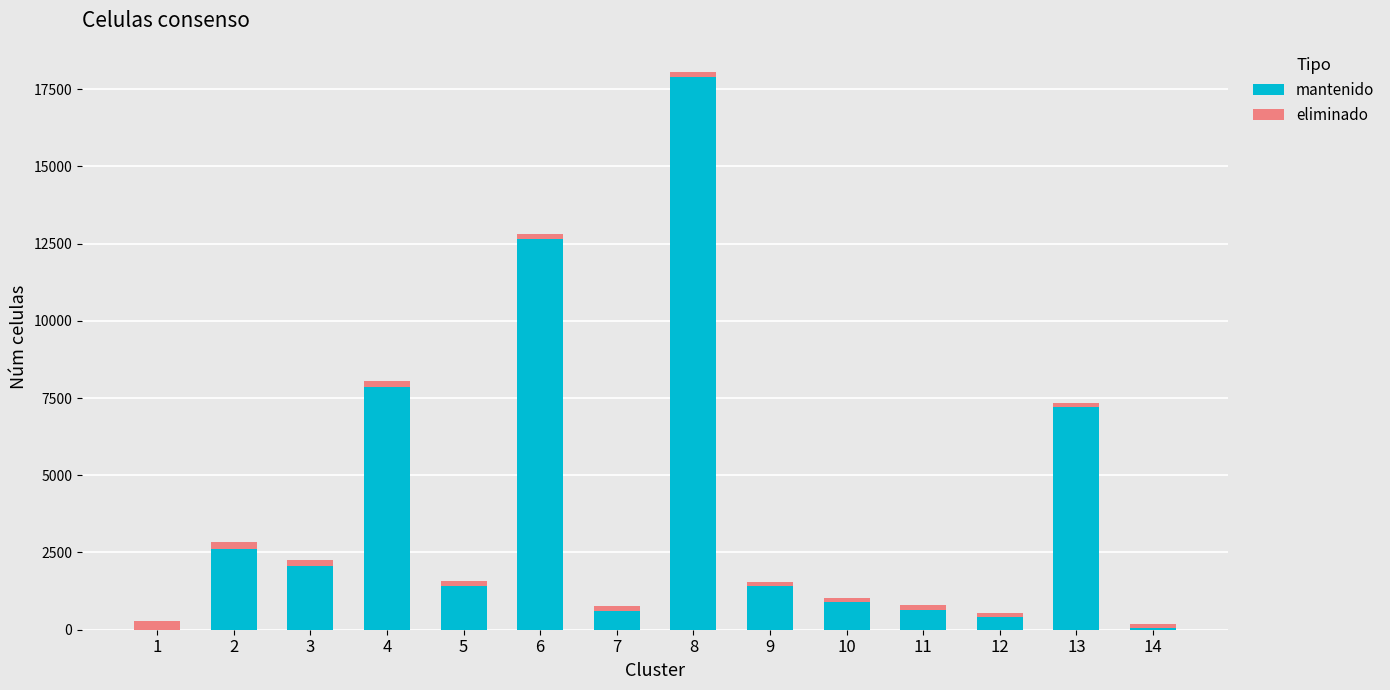

What is the maximum value for mantenido?

17900